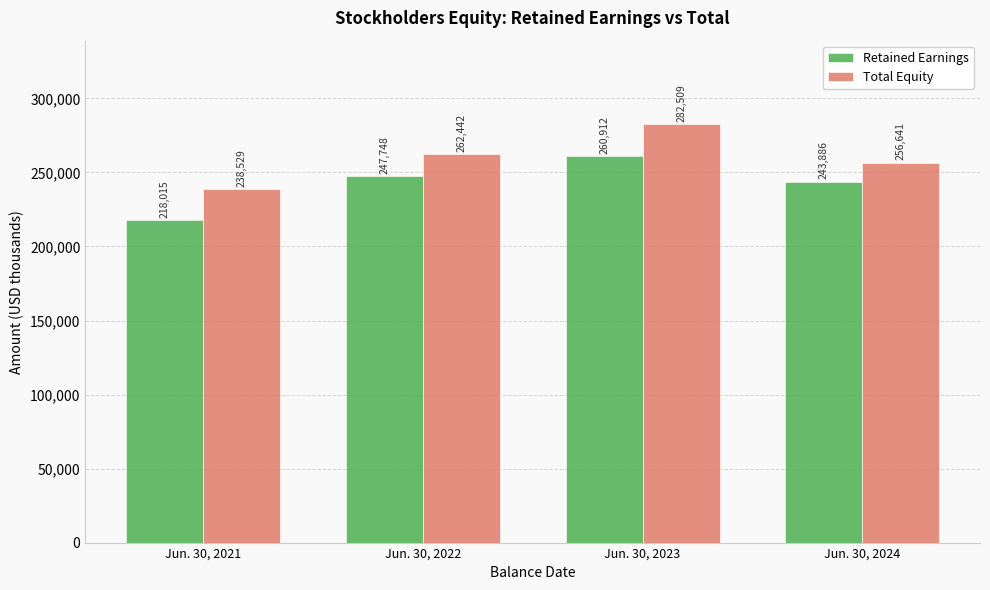

What is the sum of the Retained Earnings values at Jun. 30, 2022 and Jun. 30, 2024?

491634